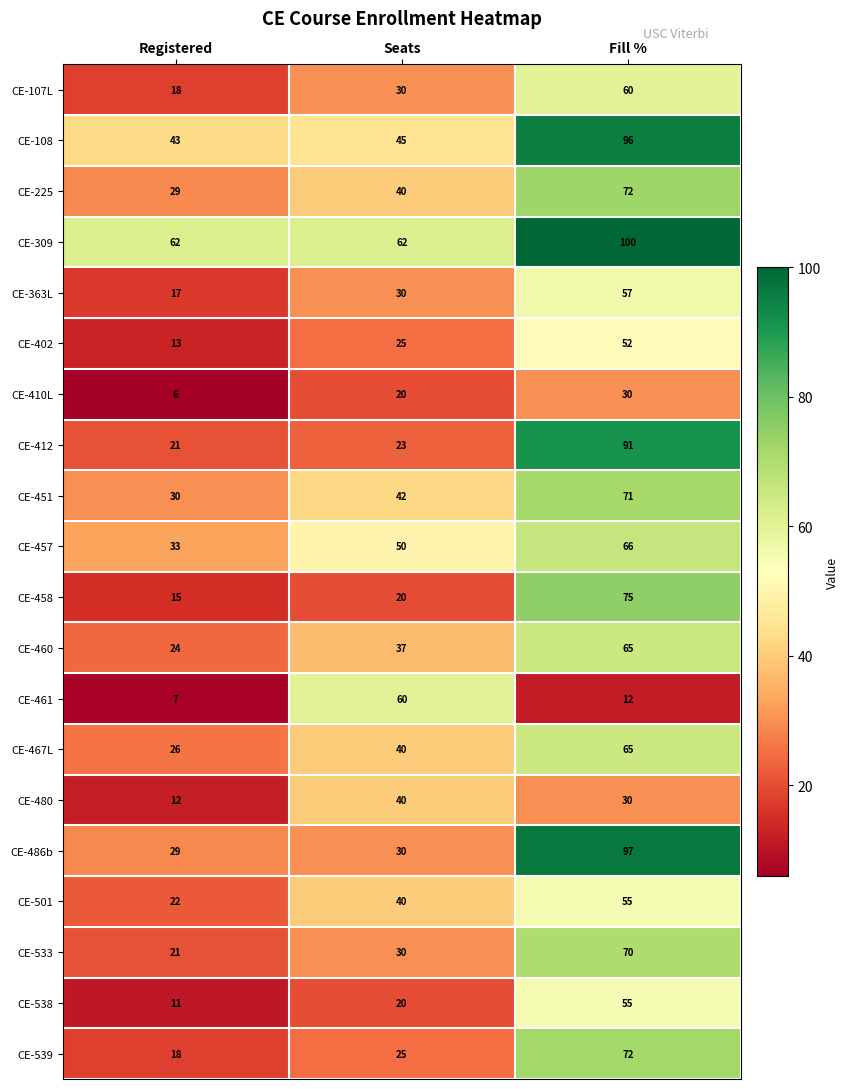

What is the difference between the CE-467L values at Registered and Seats?

14